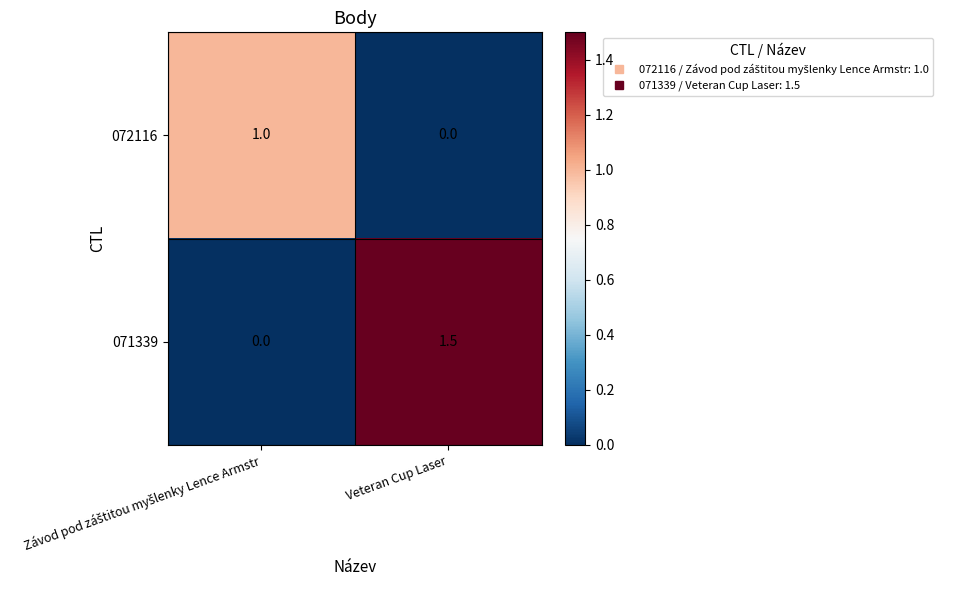

Which series has the largest total across all categories?

071339